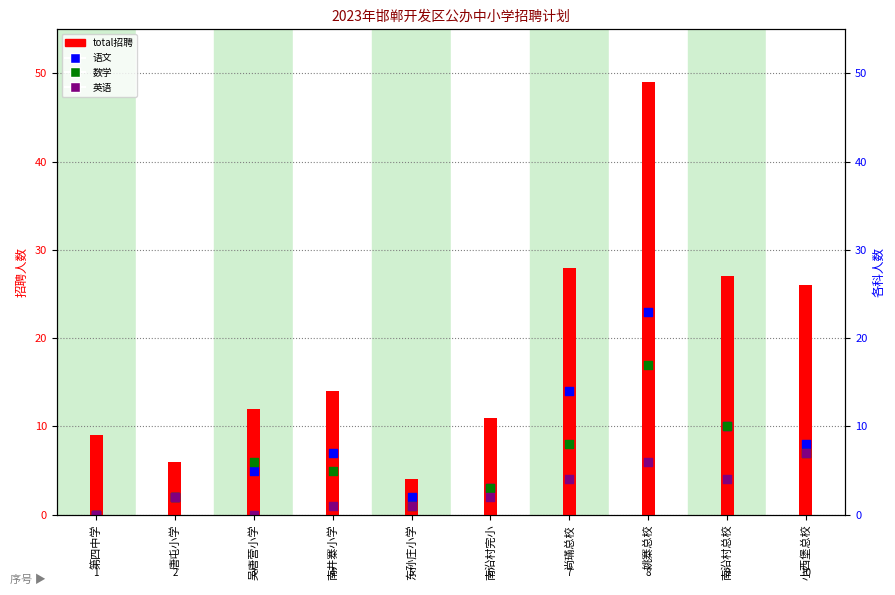

Which series contains the lowest Y value?

chinese